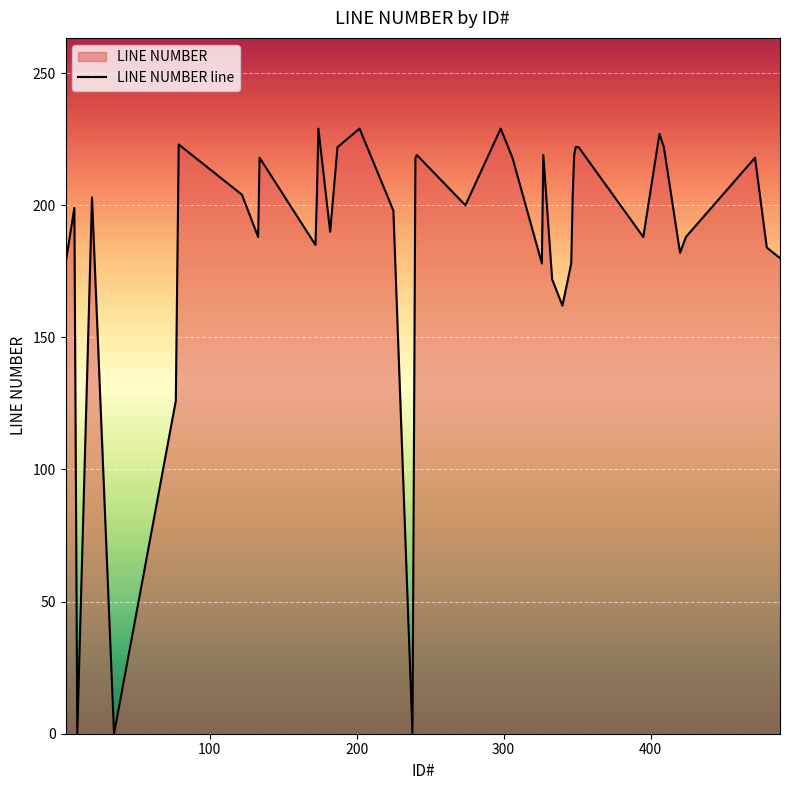

Reading left to right, extract all data points from this chart.

178	199	0	203	0	126	223	204	188	218	185	204	229	190	222	229	198	0	218	219	200	229	218	178	219	172	162	178	204	219	222	222	188	227	222	182	188	218	184	180